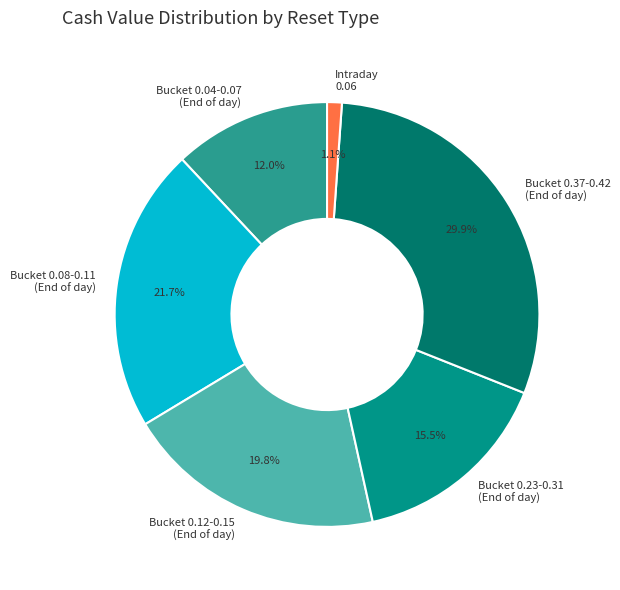

Does Bucket 0.12-0.15 (End of day) represent more than half of the total?

No